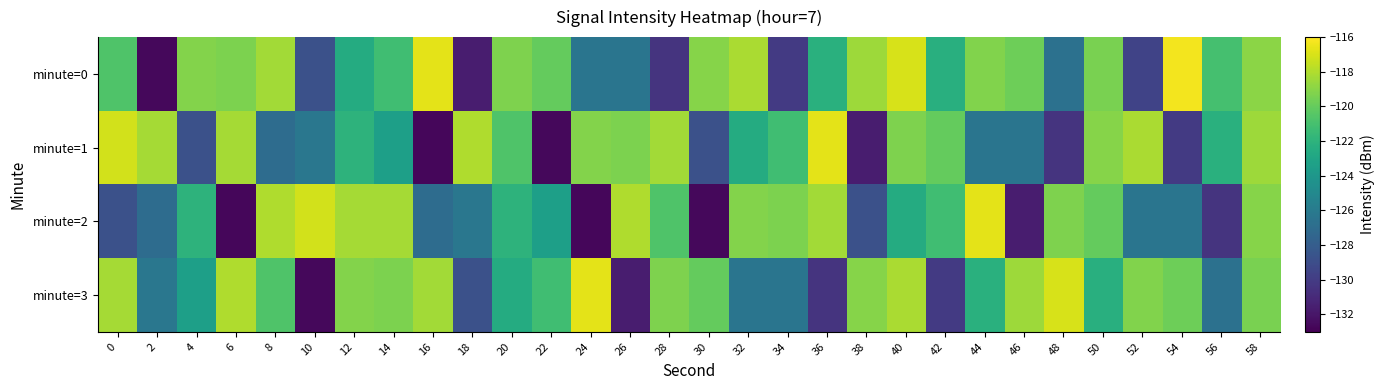

What is the greatest value displayed?

-116.3